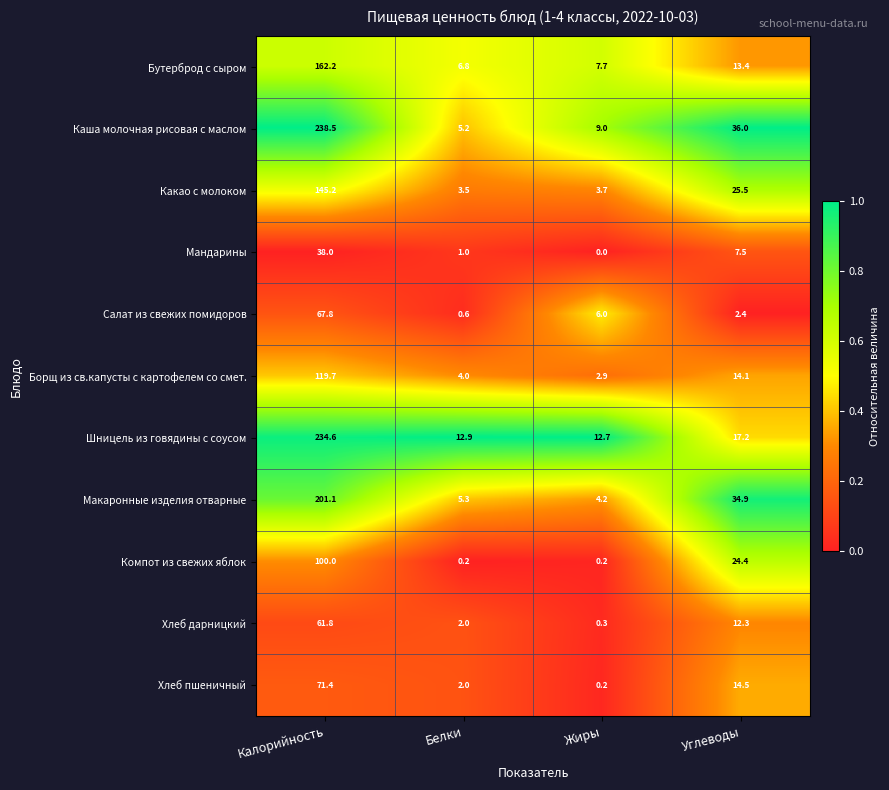

Rank the categories by Хлеб дарницкий value from highest to lowest.

Калорийность, Углеводы, Белки, Жиры